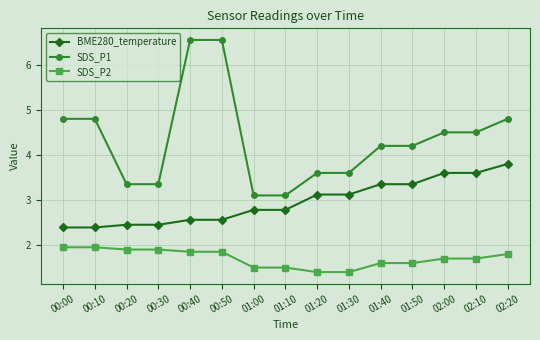

What is the value of the SDS_P2 point at the 3rd from the left?

1.9